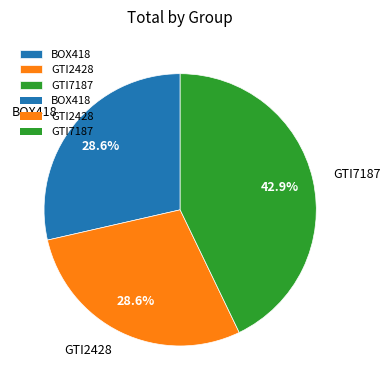

What is the total percentage of GTI7187 and GTI2428?

71.4%